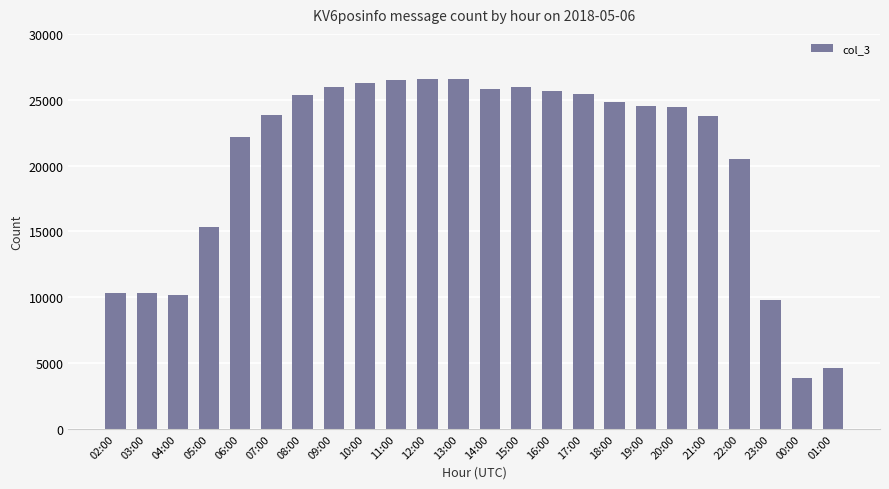

What is the change in value from 08:00 to 13:00?

+1198